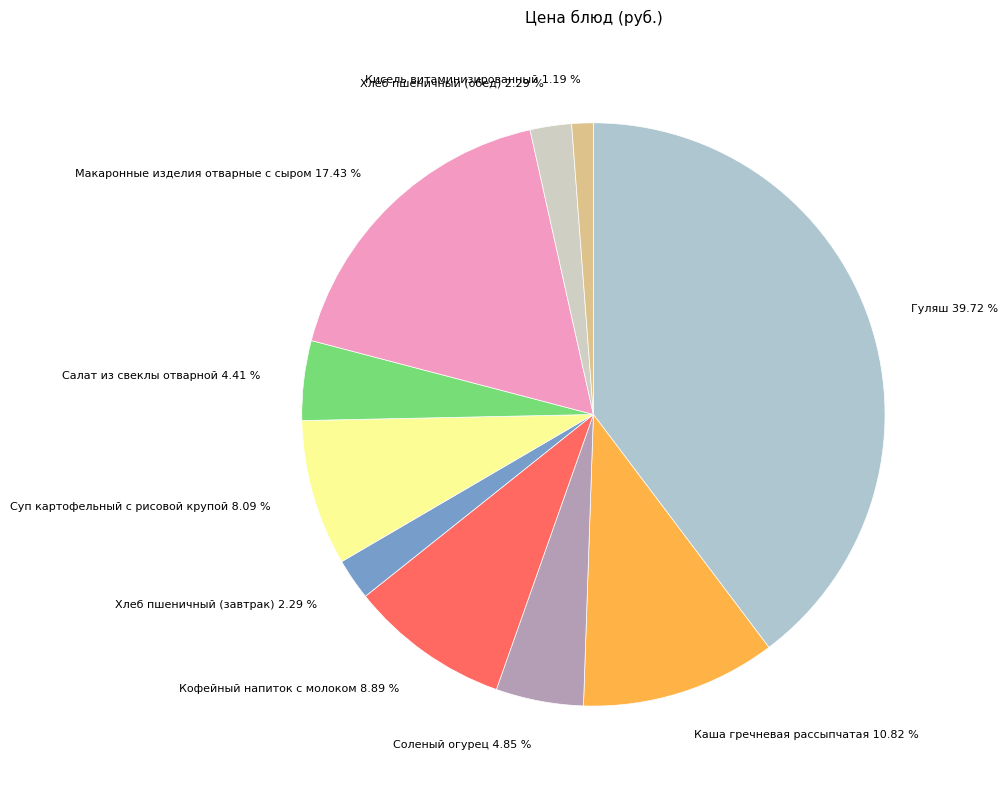

What is the ratio of the value at Хлеб пшеничный (завтрак) to the value at Кофейный напиток с молоком?

0.3